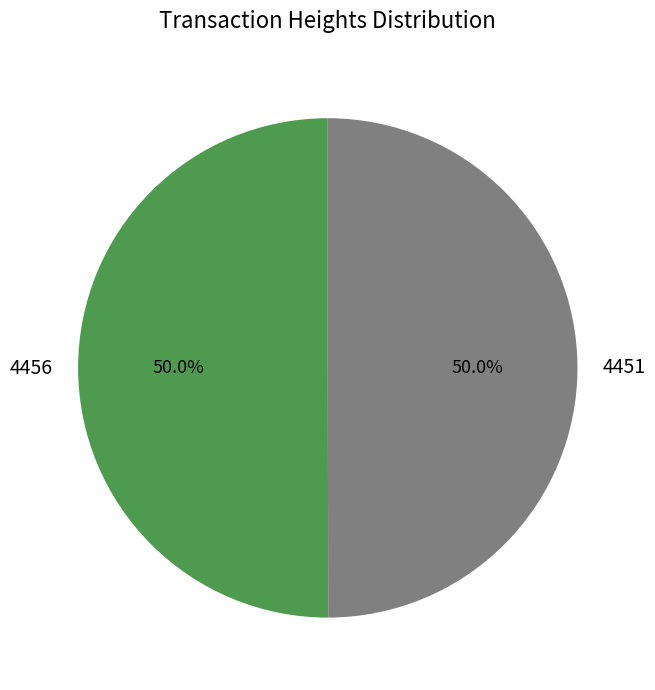

Is the sum of 4451 and 4456 greater than half?

Yes